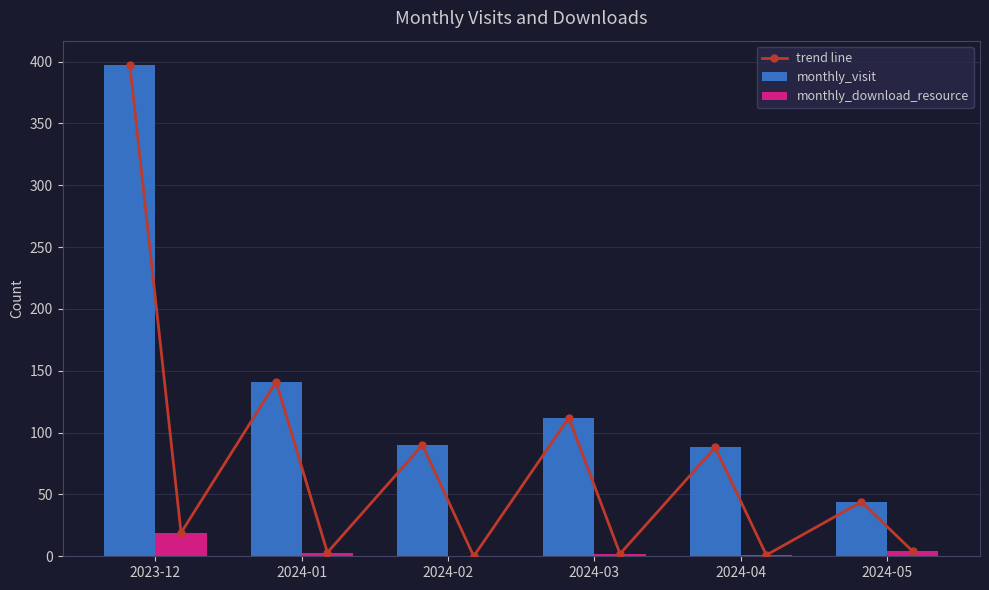

What is the total value across all series at 2024-04?

89